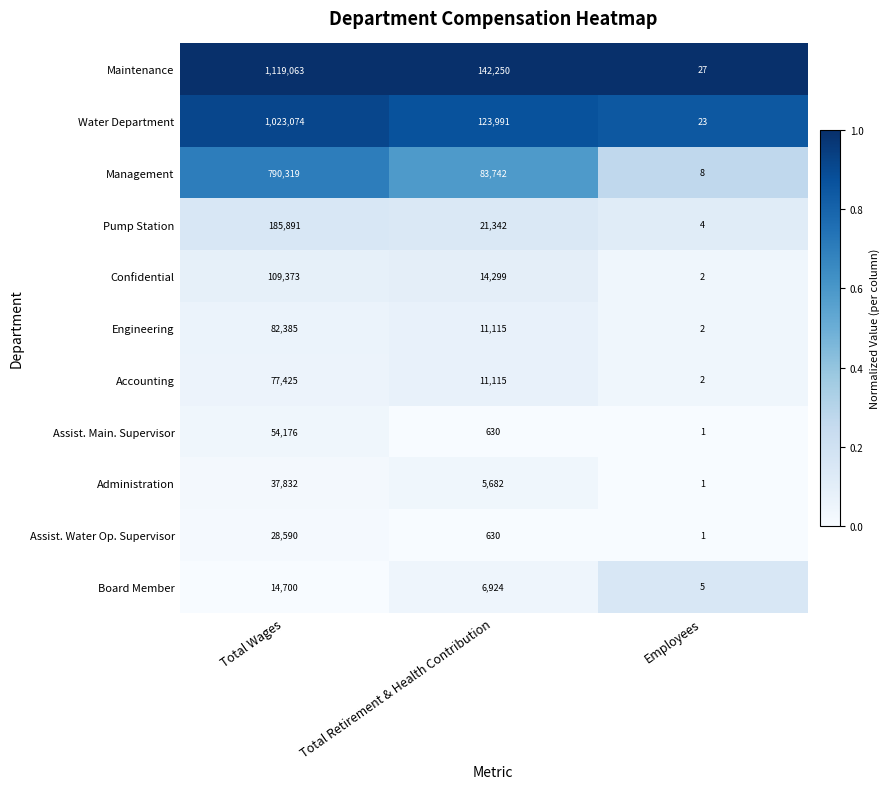

At which category is the sum across all series the highest?

Total Wages